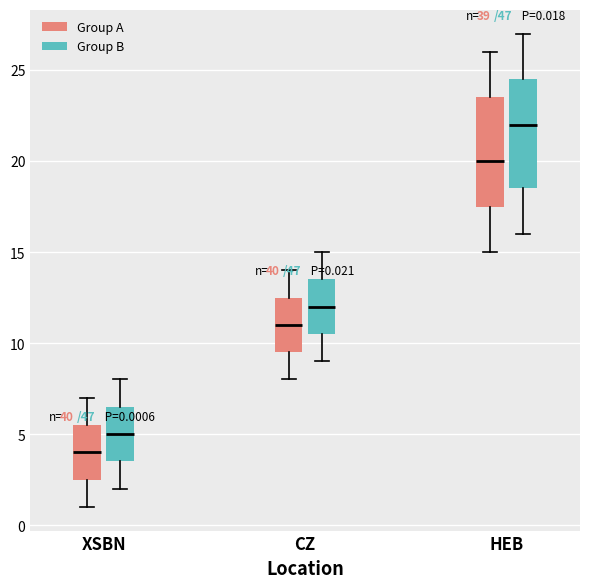

Which box has the lowest median line?

XSBN (Group A)